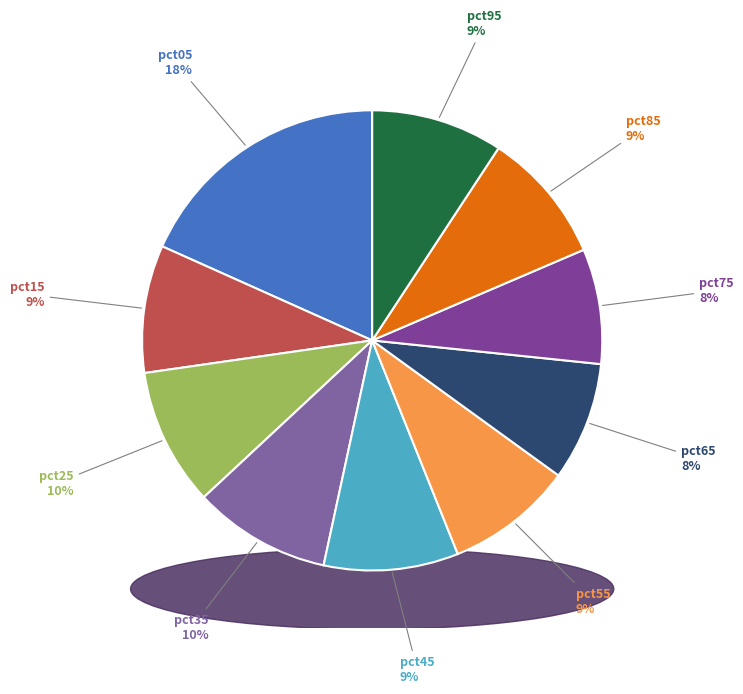

Which category has the smallest portion of the pie?

pct75